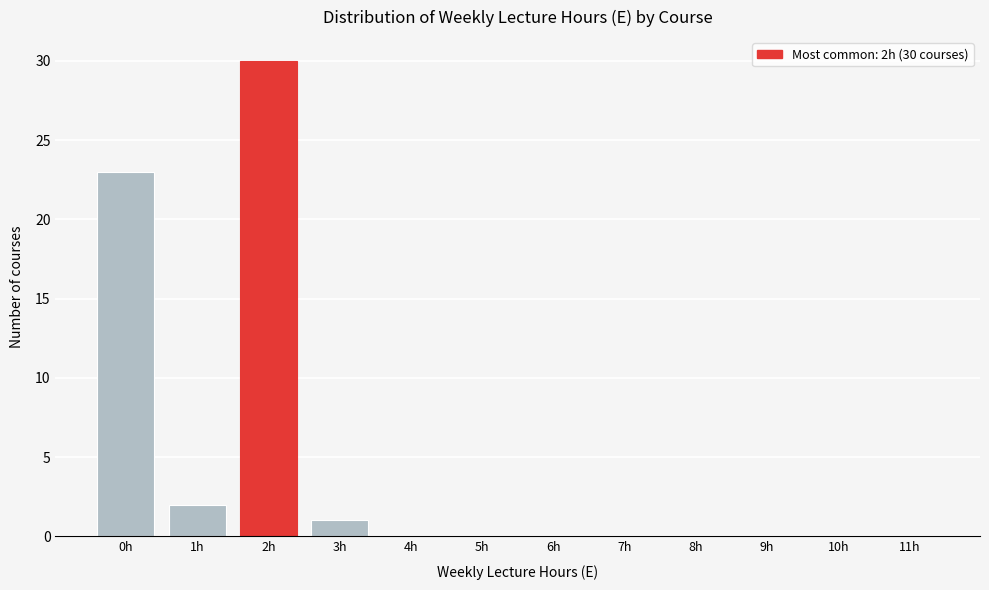

Reading right to left, list all the values displayed in this chart.

11h=0	10h=0	9h=0	8h=0	7h=0	6h=0	5h=0	4h=0	3h=1	2h=30	1h=2	0h=23